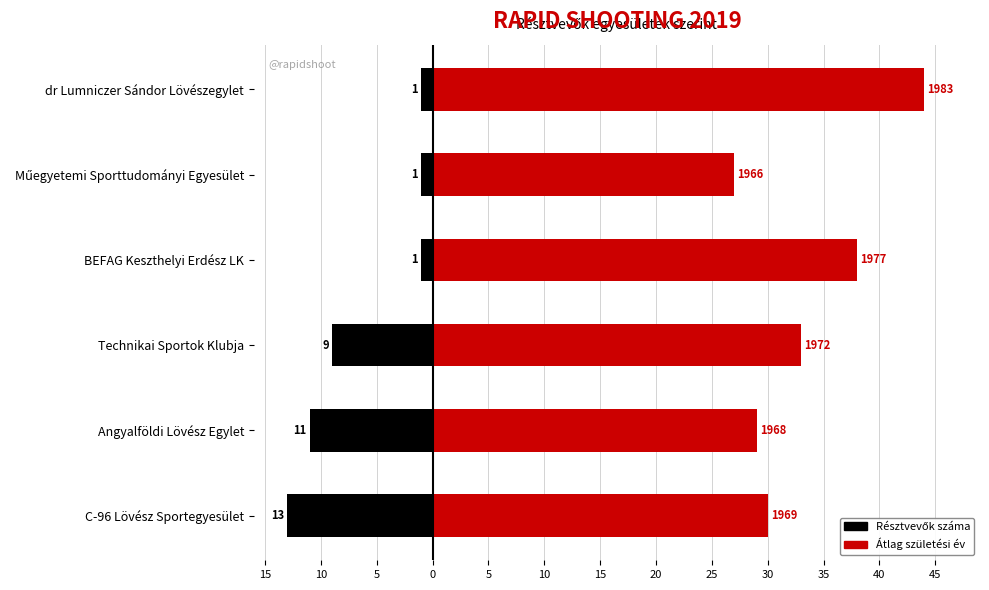

Rank the series at Műegyetemi Sporttudományi Egyesület from highest to lowest value.

Átl. születési év (1939-tól), Résztvevők száma